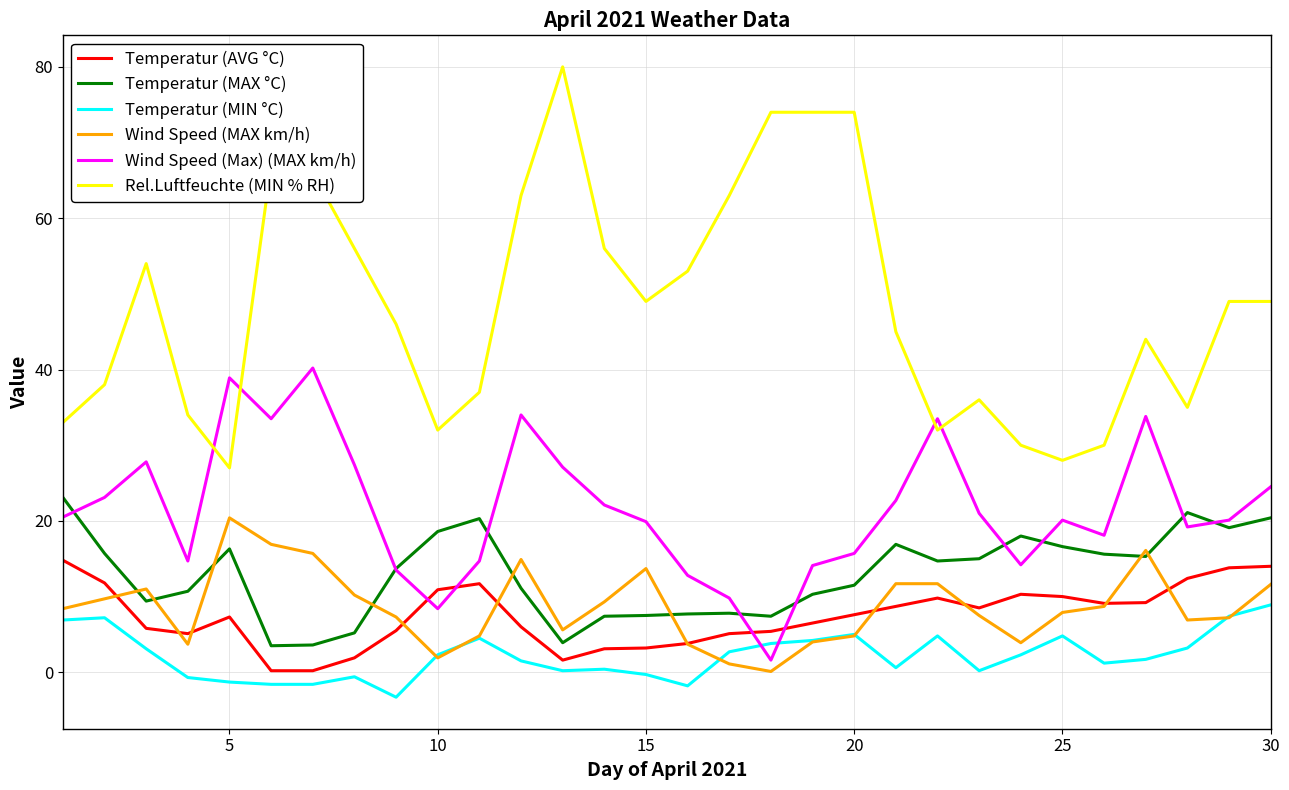

What are all the series names shown in the legend?

Temperatur (AVG °C), Temperatur (MAX °C), Temperatur (MIN °C), Wind Speed (MAX km/h), Wind Speed (Max) (MAX km/h), Rel.Luftfeuchte (MIN % RH)